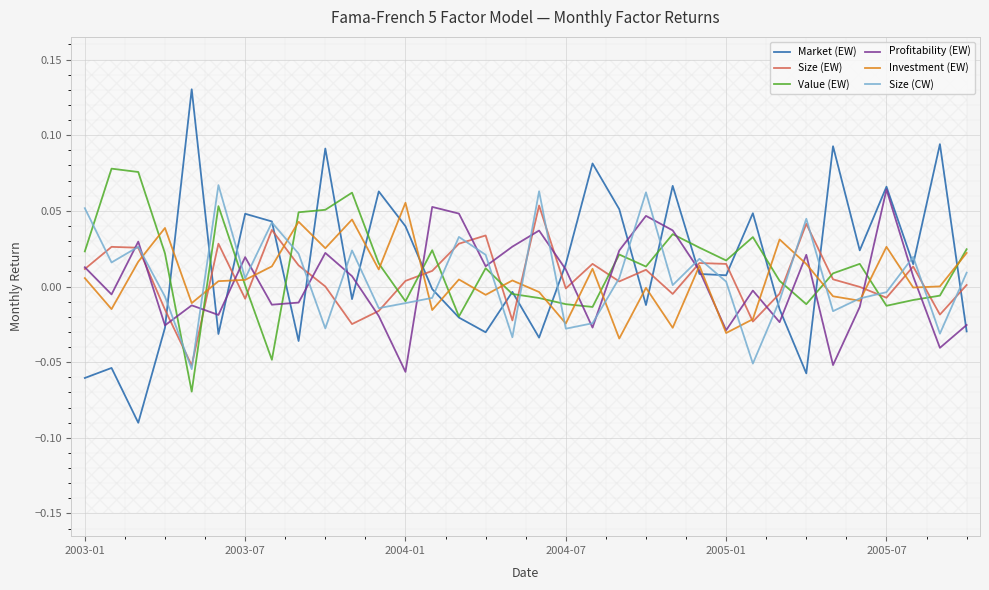

What is the lowest value of the Value (EW) series?

-0.1